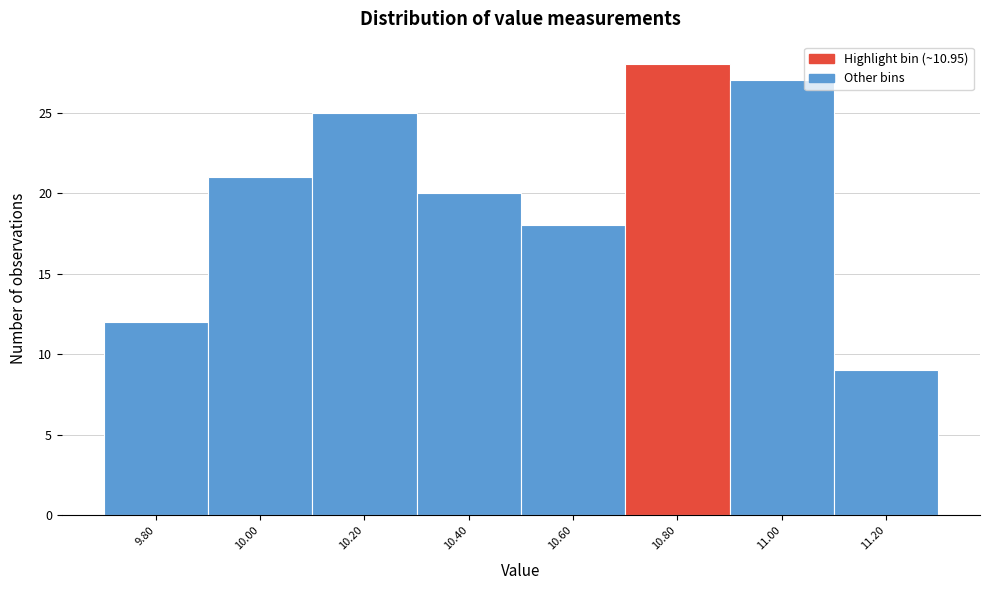

Reading right to left, transcribe all the data shown in this chart.

11.20=9	11.00=27	10.80=28	10.60=18	10.40=20	10.20=25	10.00=21	9.80=12